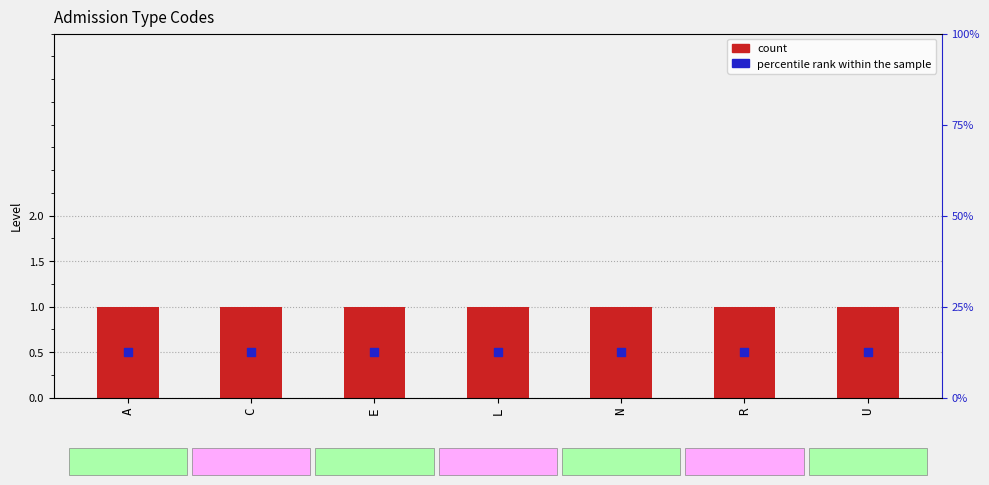

Which series has the largest total across all categories?

count